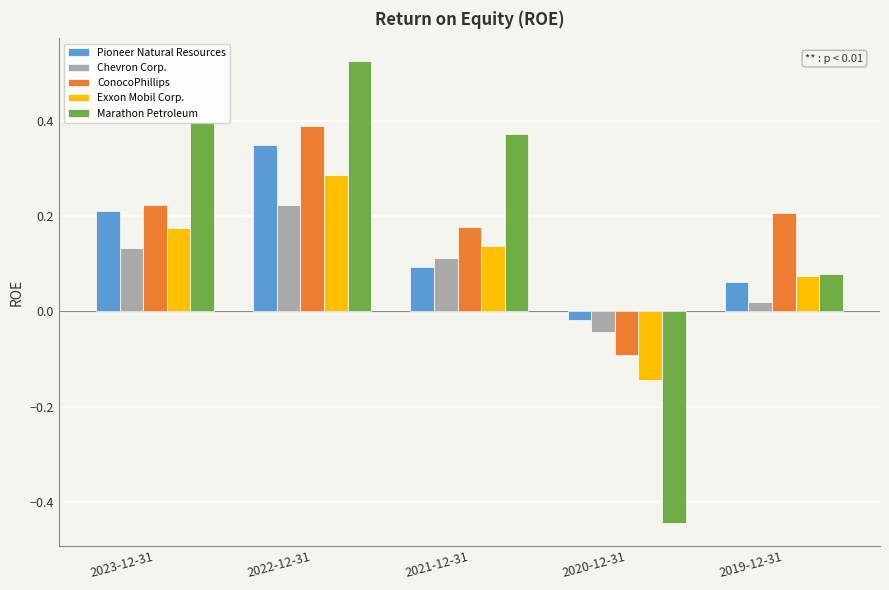

Between 2021-12-31 and 2019-12-31, which series saw the biggest shift?

Marathon Petroleum